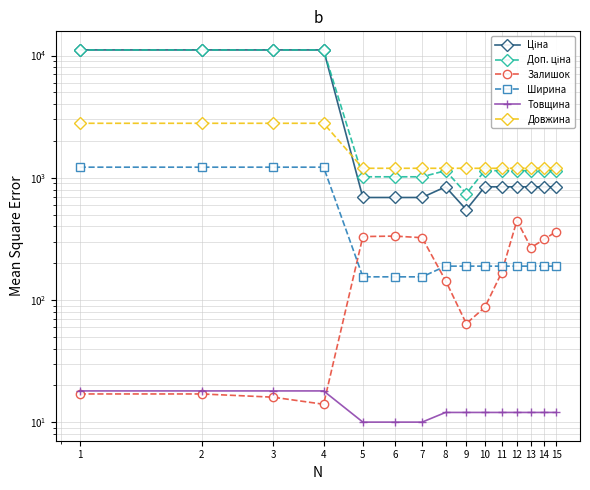

Is it true that Ціна equals 437.3 at 7?

False